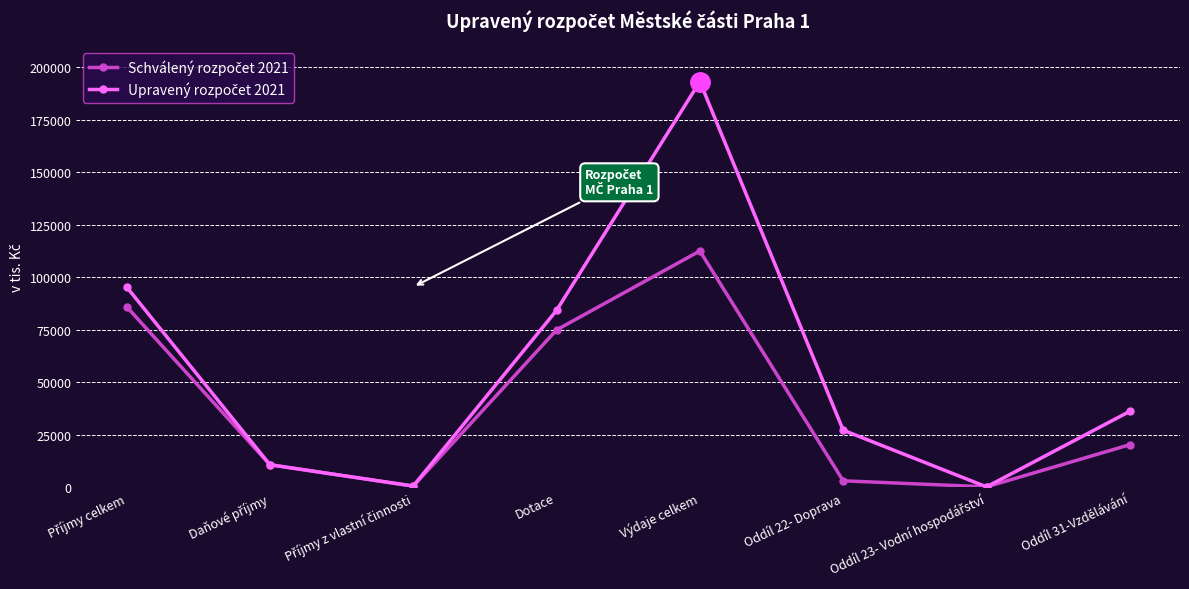

What is the label of the 6th point from the left?

Oddíl 22- Doprava